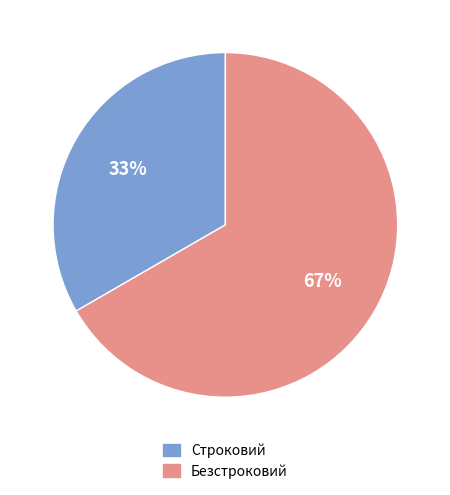

True or false: Строковий accounts for 46% of the total.

False